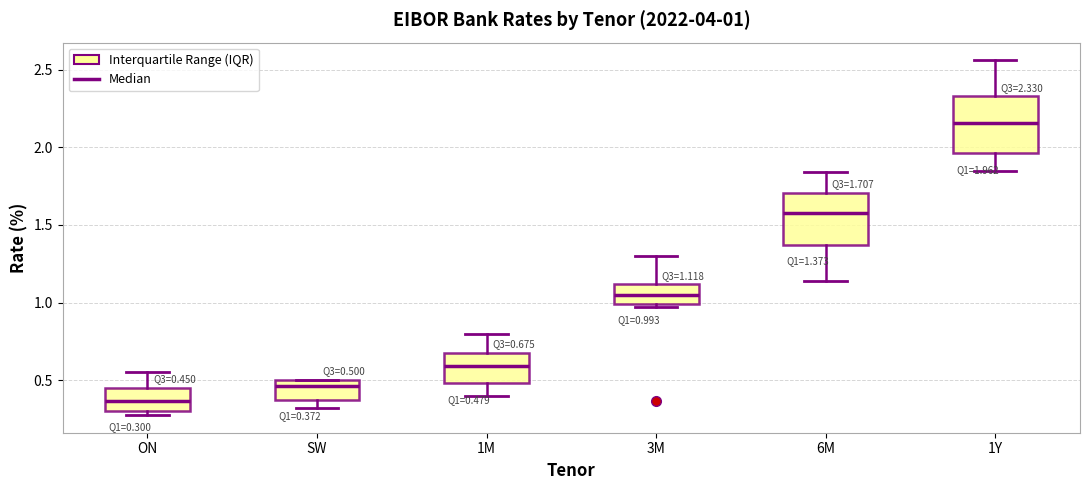

Which box's median line is the lowest?

ON